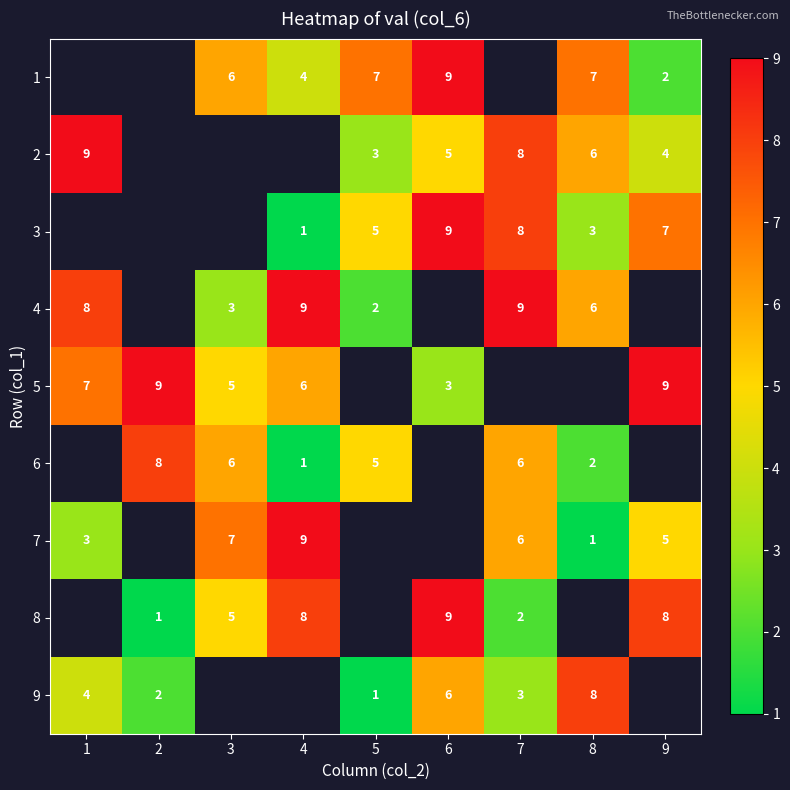

The 8 series shows 11 at 4. True or false?

False